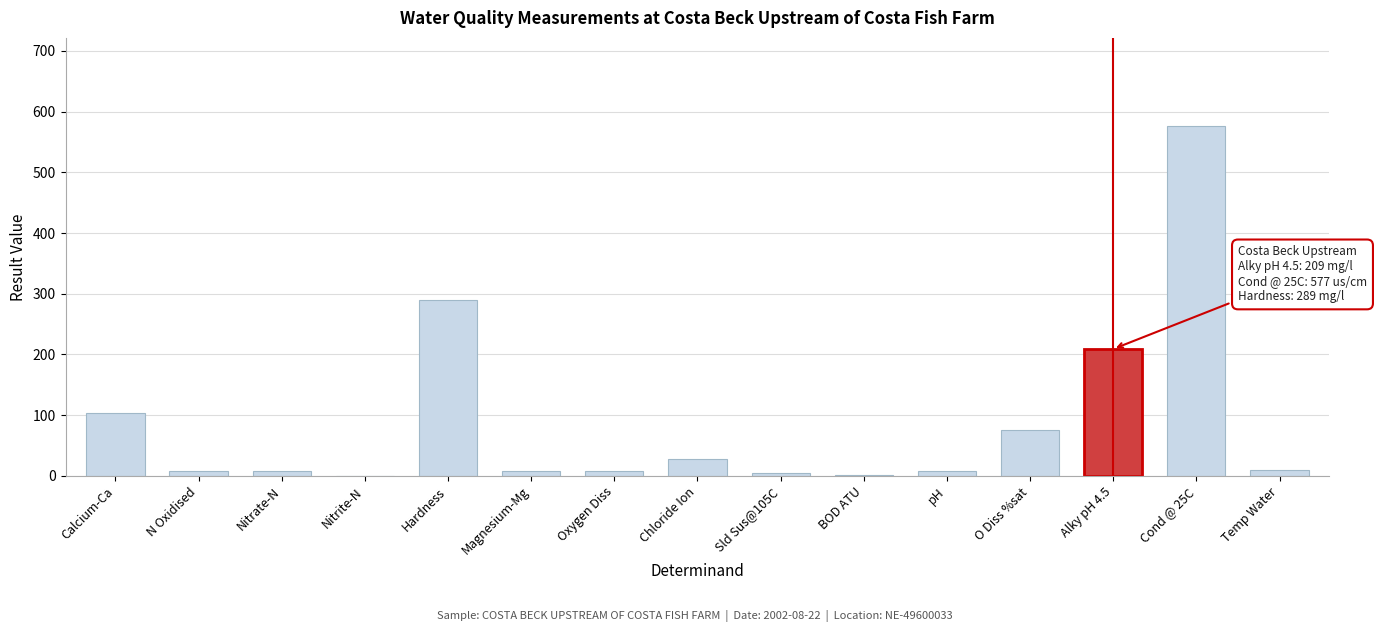

What is the difference between the values at Magnesium-Mg and Chloride Ion?

20.9